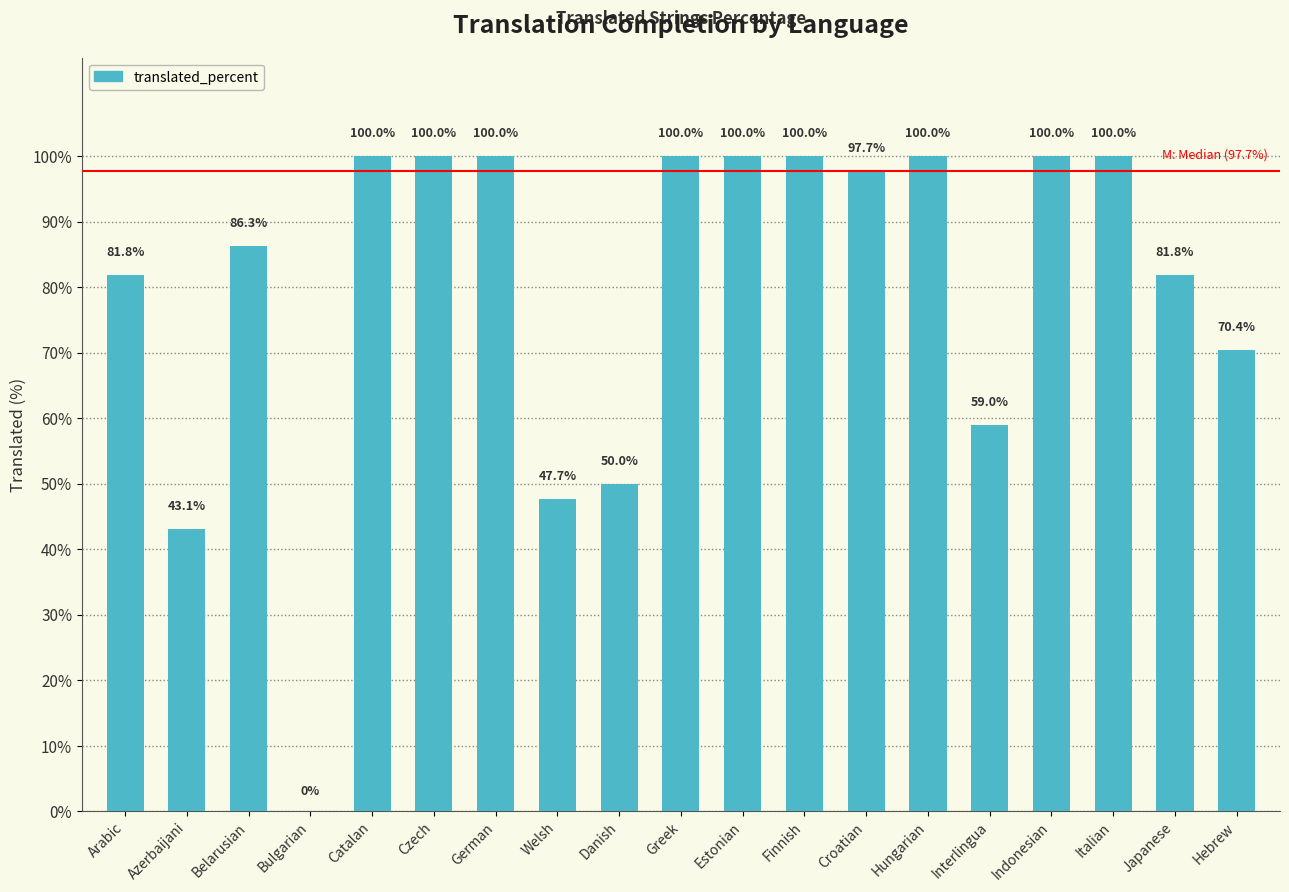

What is the sum of all values?

1517.8